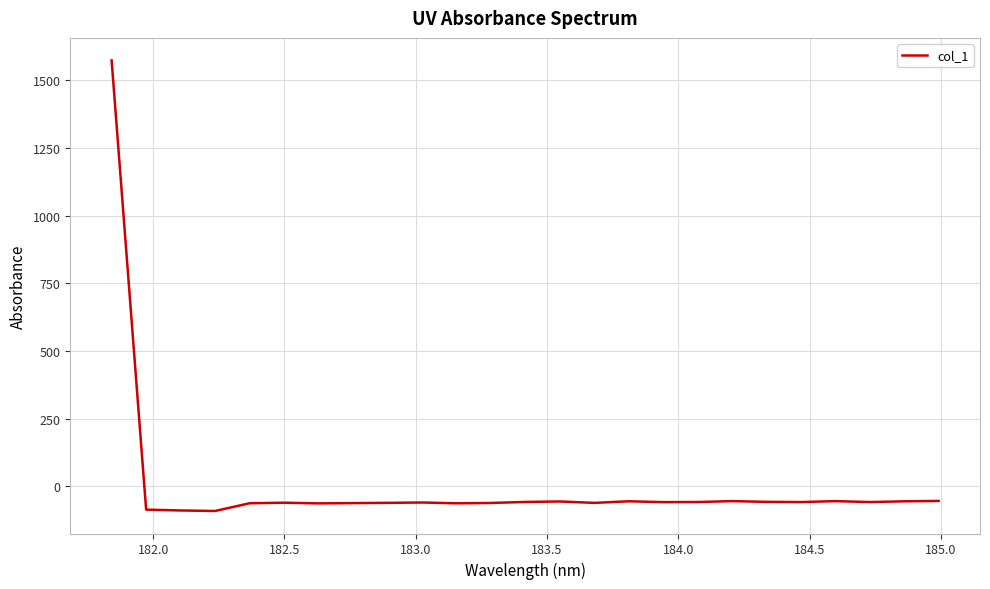

What is the greatest value displayed?

1573.9